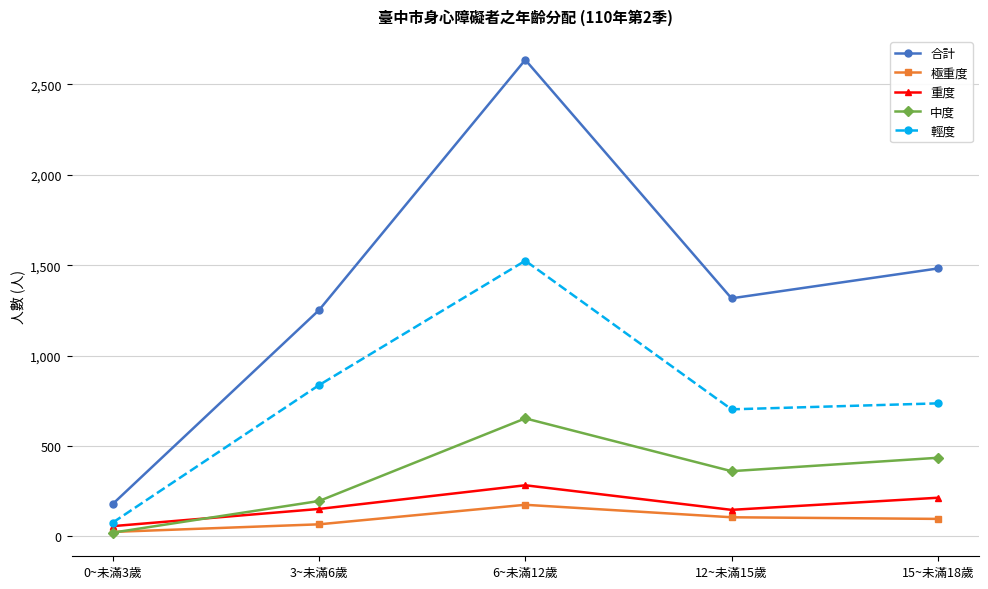

What is the sum of all 輕度 values?

3878